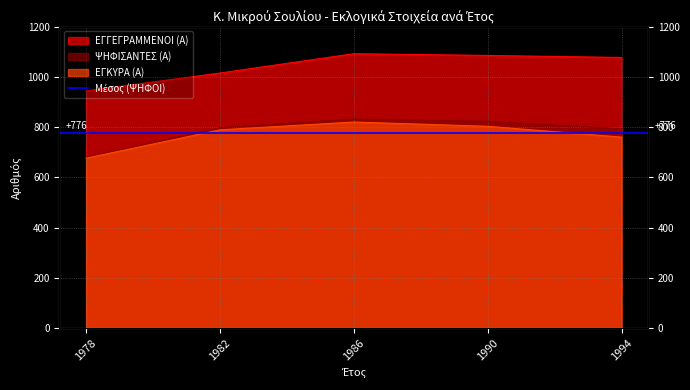

The value of ΨΗΦΙΣΑΝΤΕΣ (Α) at 1978 is 1129. True or false?

False